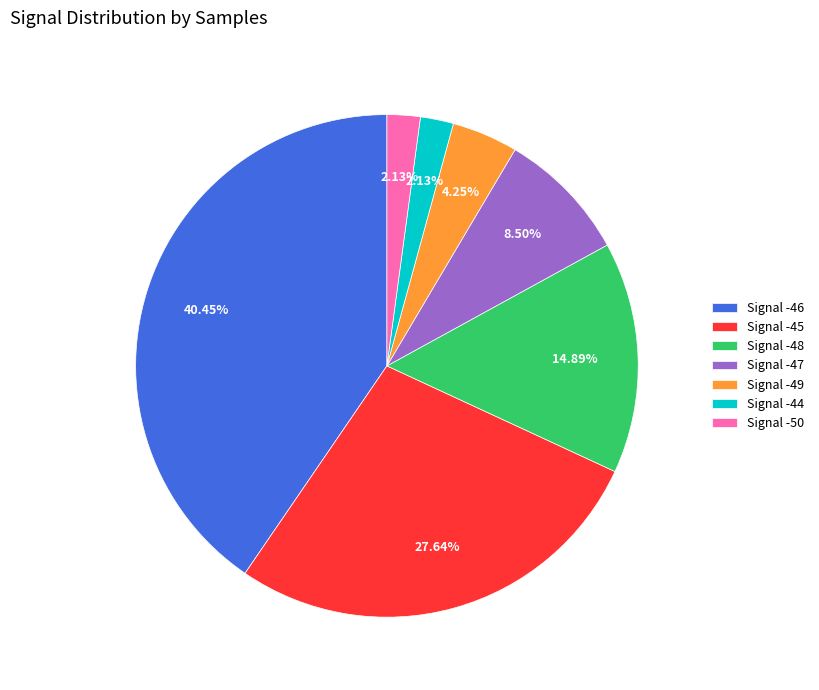

Is there any slice that represents more than half of the pie?

No